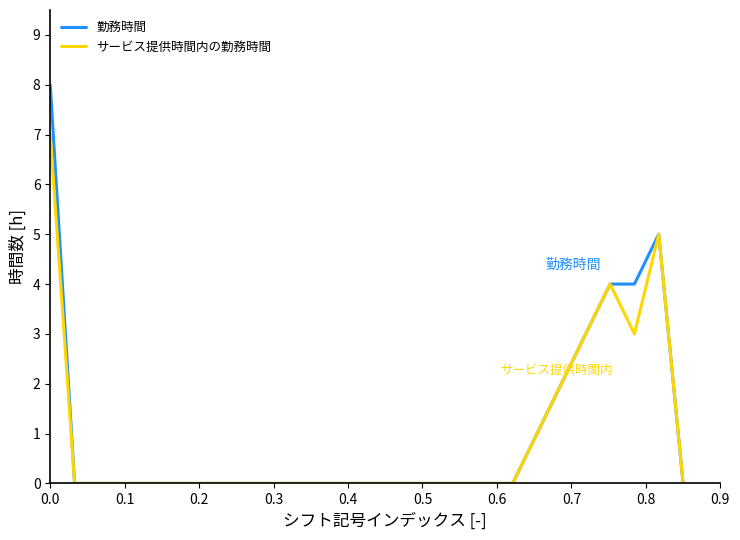

What is the maximum value for 勤務時間?

8